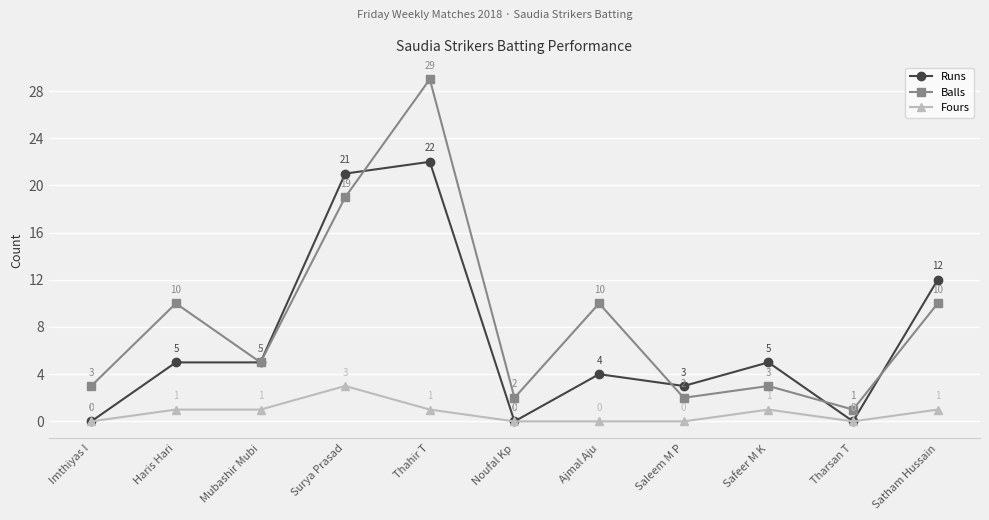

Is this an area chart (filled region under the line)?

No